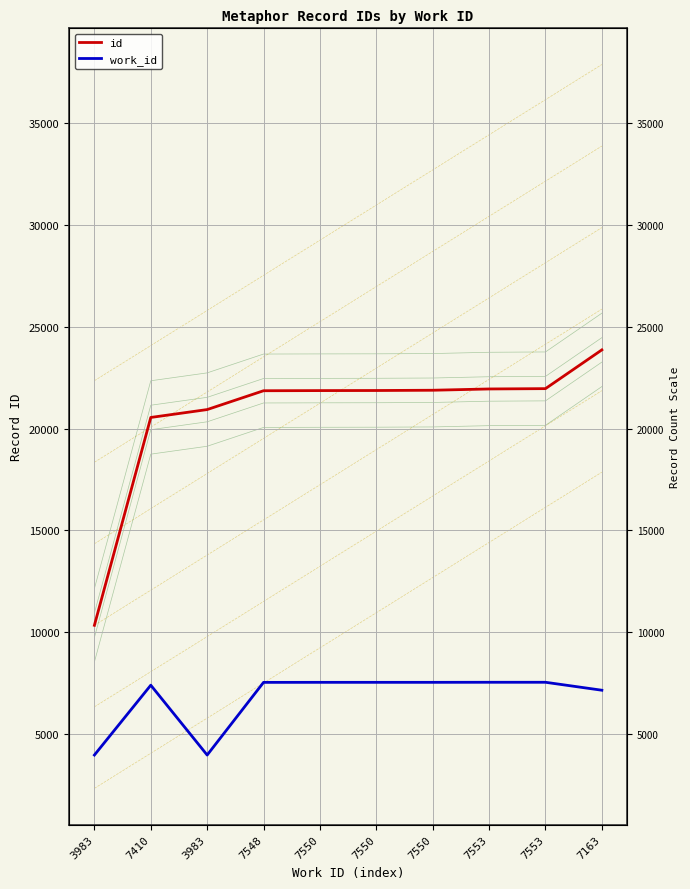

What is the difference between the maximum and minimum values in the work_id series?

3570